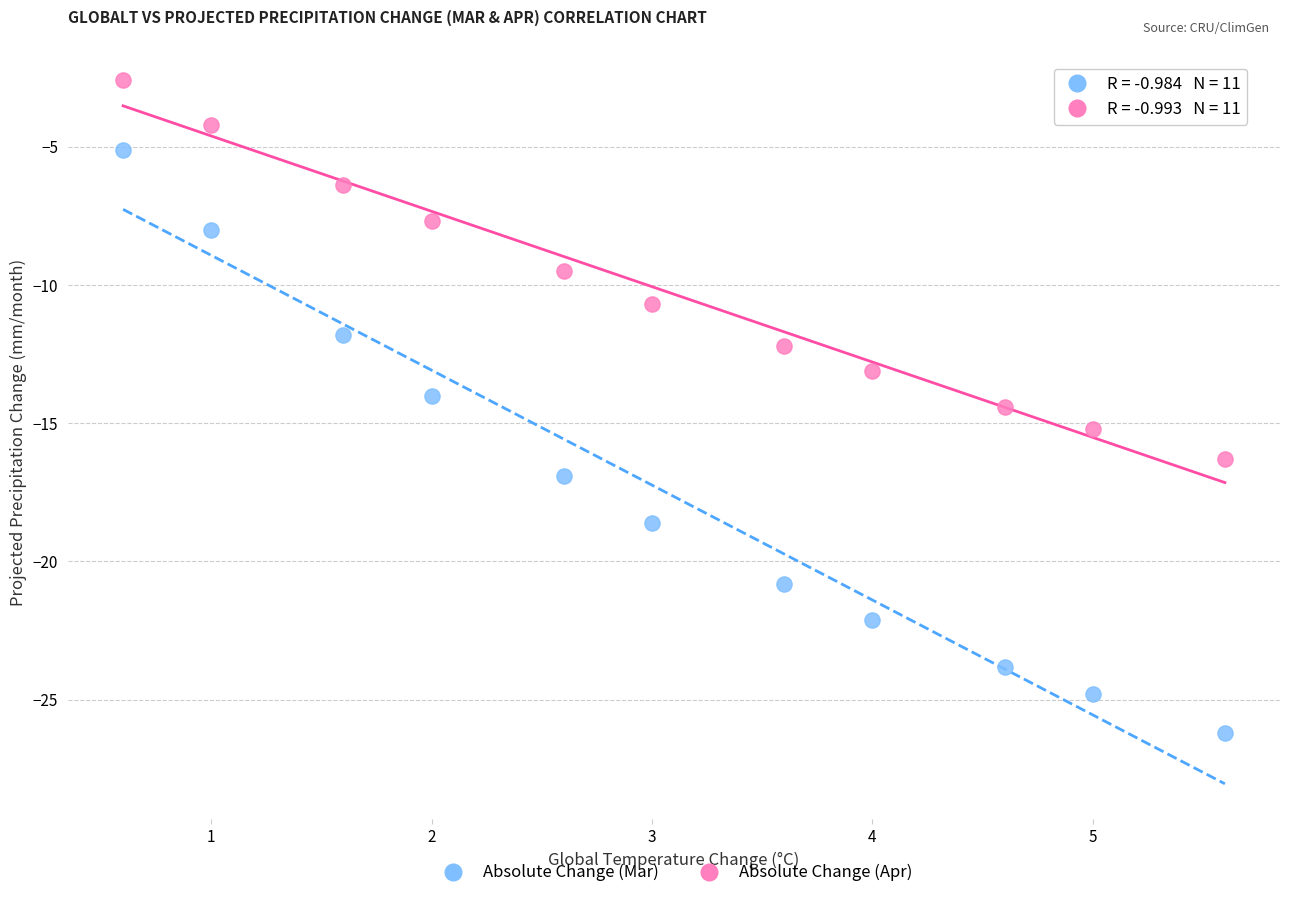

Across all data points, what is the range of Y values (max minus min)?

23.6